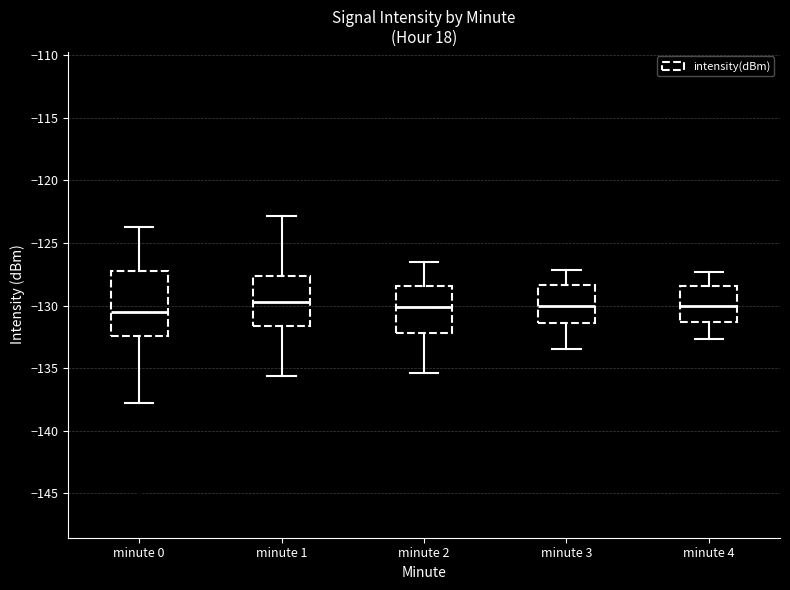

Reading left to right, transcribe this box plot: for each box, give where its median line is, the range the box spans, and where its two whiskers end, as read against the y-axis. The values are not printed on the chart, so give them approximately, as read against the axis.

minute 0: median -130.5, box -132.5 to -127.0, whiskers -138.0 to -123.5
minute 1: median -129.5, box -131.5 to -127.5, whiskers -135.5 to -123.0
minute 2: median -130.0, box -132.0 to -128.5, whiskers -135.5 to -126.5
minute 3: median -130.0, box -131.5 to -128.5, whiskers -133.5 to -127.0
minute 4: median -130.0, box -131.5 to -128.5, whiskers -132.5 to -127.5